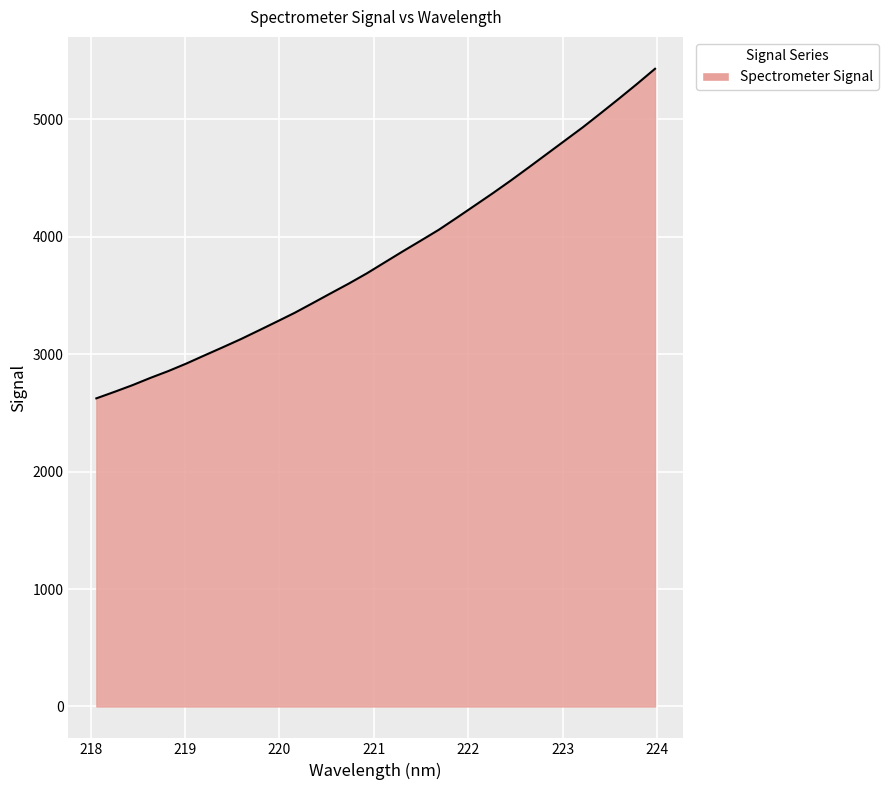

What is the greatest value displayed?

5431.3